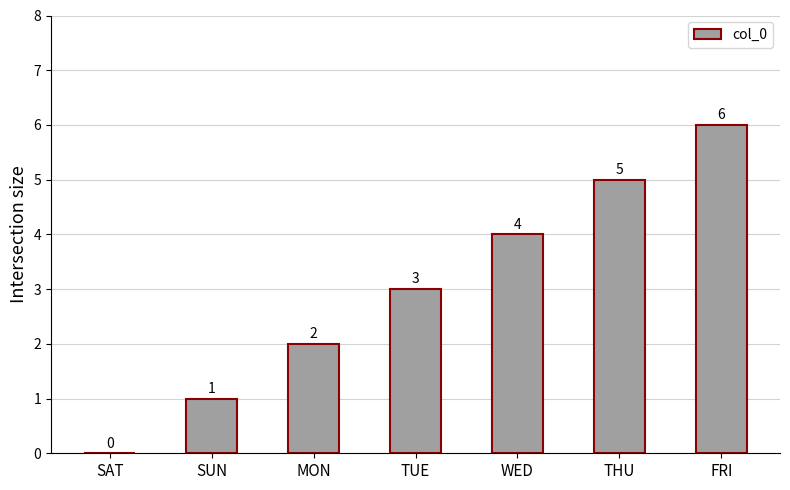

Is it true that the value at THU is 5?

True